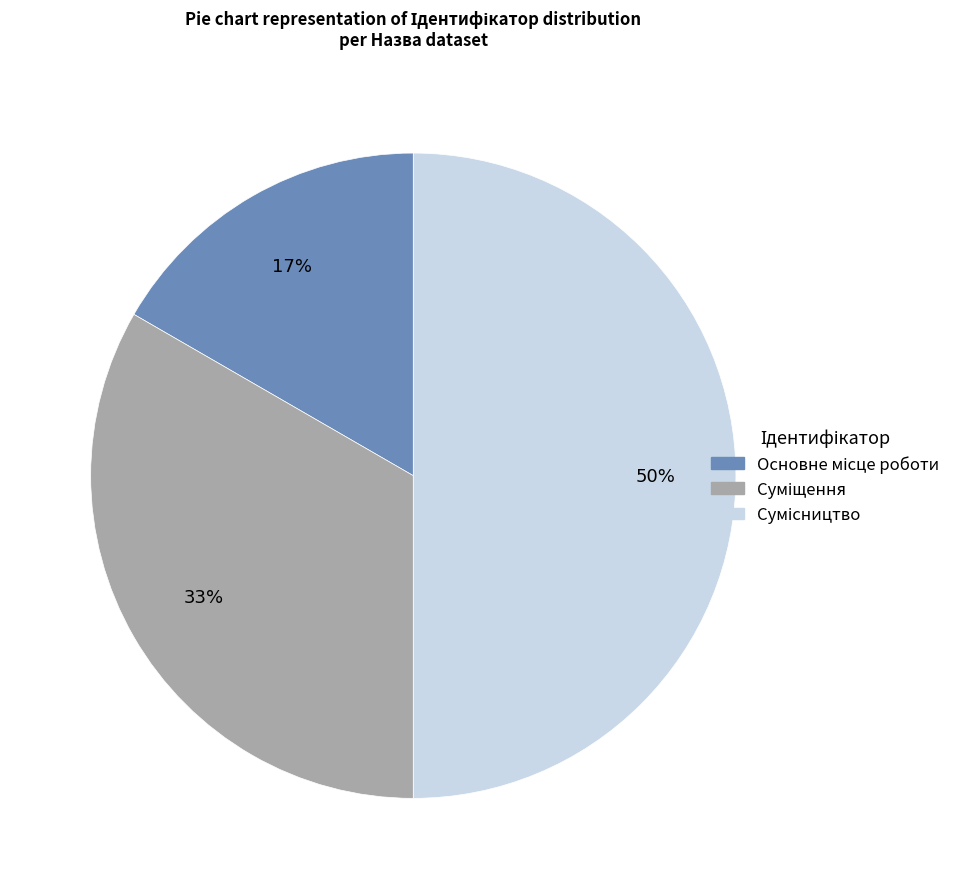

To the nearest percent, what is the difference between the largest and smallest slice percentages?

33%